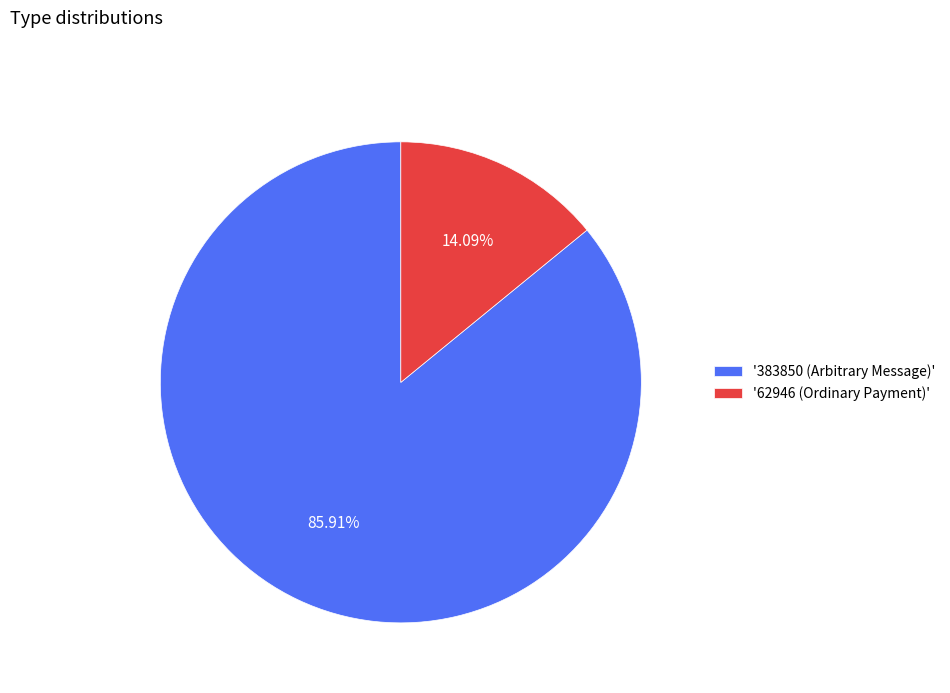

What is the largest slice in the pie chart?

'383850 (Arbitrary Message)'